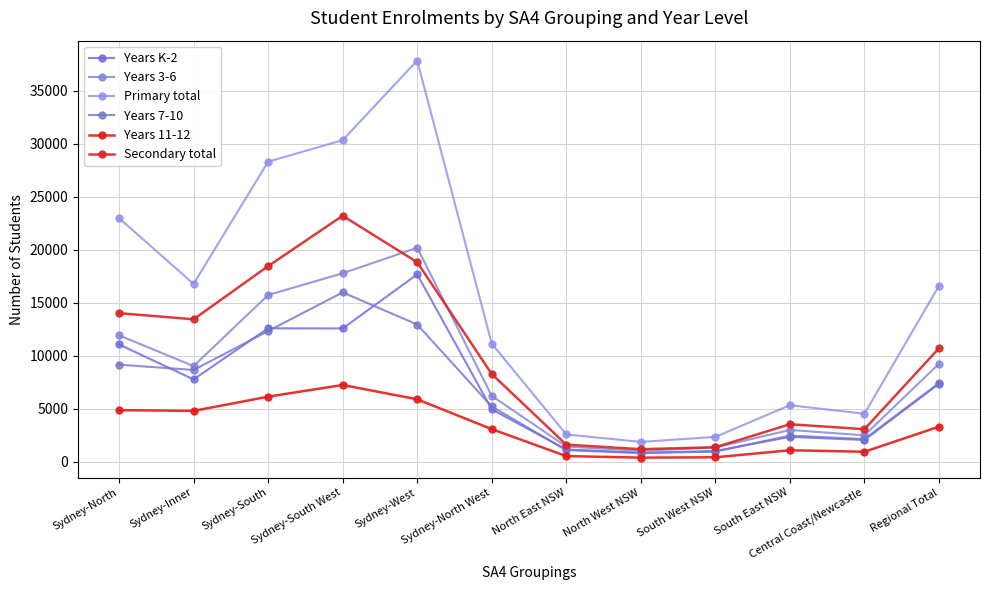

What is the sum of the Secondary total values at North West NSW and North East NSW?

2771